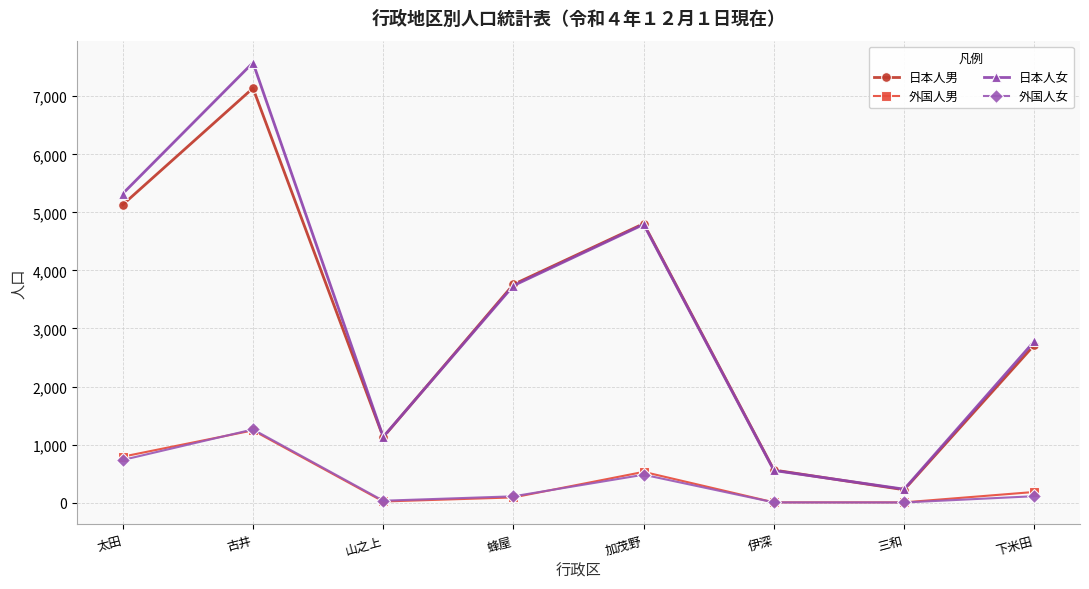

The 日本人男 series shows 3759 at 蜂屋. True or false?

True